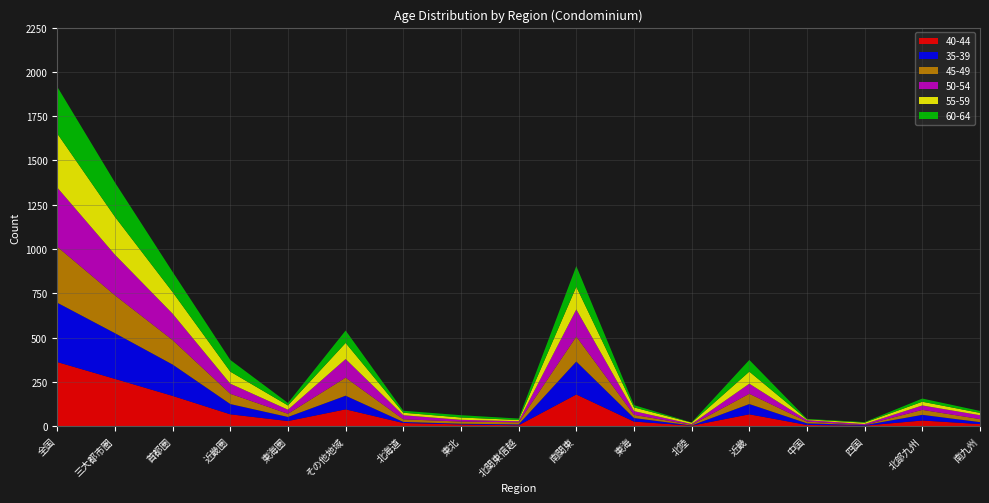

Reading right to left, extract all data points from this chart.

40-44: 南九州=12	北部九州=32	四国=3	中国=7	近畿=67	北陸=3	東海=26	南関東=179	北関東信越=5	東北=10	北海道=18	その他地域=95	東海圏=29	近畿圏=67	首都圏=171	三大都市圏=267	全国=362
35-39: 南九州=11	北部九州=32	四国=3	中国=9	近畿=58	北陸=1	東海=20	南関東=186	北関東信越=5	東北=4	北海道=6	その他地域=77	東海圏=23	近畿圏=58	首都圏=177	三大都市圏=258	全国=335
45-49: 南九州=17	北部九州=28	四国=1	中国=10	近畿=58	北陸=4	東海=18	南関東=141	北関東信越=12	東北=12	北海道=15	その他地域=102	東海圏=18	近畿圏=58	首都圏=138	三大都市圏=214	全国=316
50-54: 南九州=22	北部九州=25	四国=5	中国=8	近畿=57	北陸=4	東海=21	南関東=153	北関東信越=6	東北=10	北海道=23	その他地域=105	東海圏=23	近畿圏=57	首都圏=149	三大都市圏=229	全国=334
55-59: 南九州=13	北部九州=21	四国=8	中国=4	近畿=68	北陸=8	東海=21	南関東=128	北関東信越=7	東北=13	北海道=14	その他地域=91	東海圏=24	近畿圏=68	首都圏=122	三大都市圏=214	全国=305
60-64: 南九州=11	北部九州=18	四国=3	中国=3	近畿=66	北陸=1	東海=13	南関東=117	北関東信越=8	東北=13	北海道=11	その他地域=70	東海圏=14	近畿圏=66	首都圏=114	三大都市圏=194	全国=264